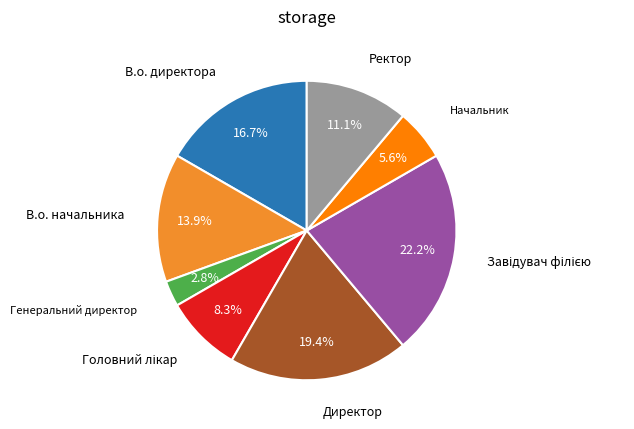

What percentage is the Директор slice, to the nearest percent?

19%